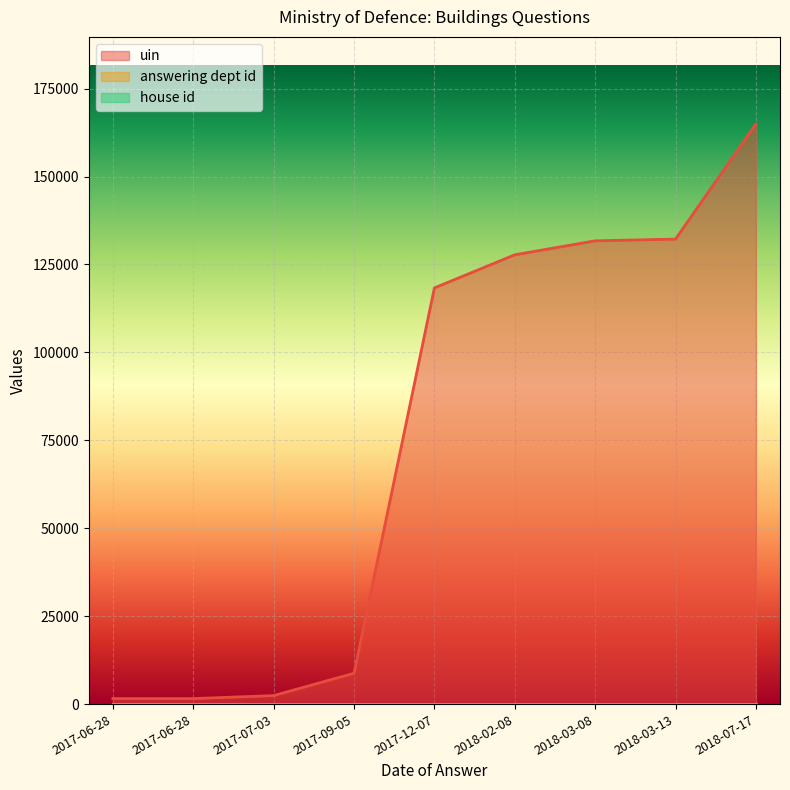

Where does the uin series first go above 118336?

2018-02-08